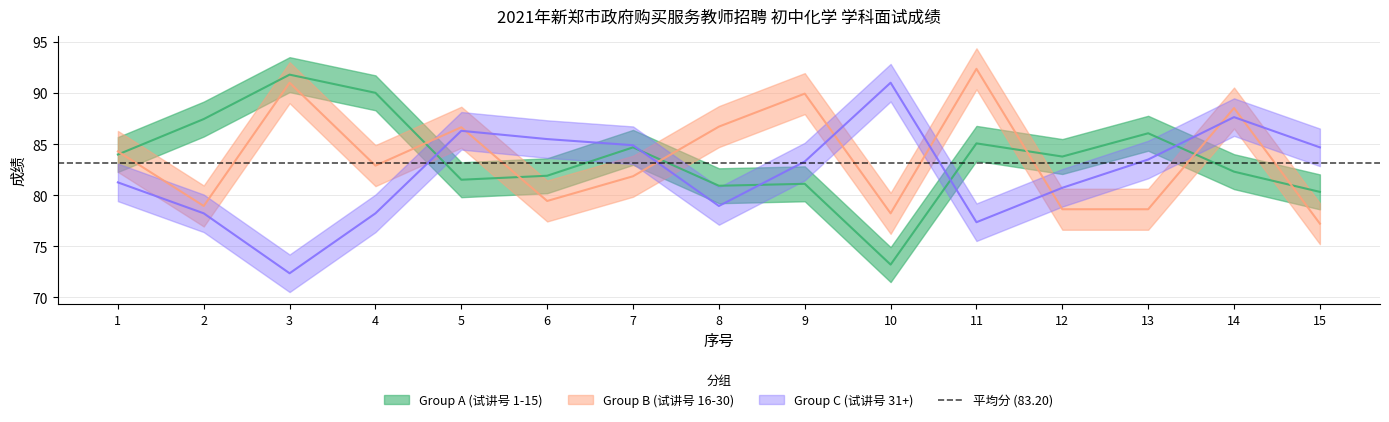

How many times do Group B (试讲号 16-30) and Group C (试讲号 31+) cross each other?

7